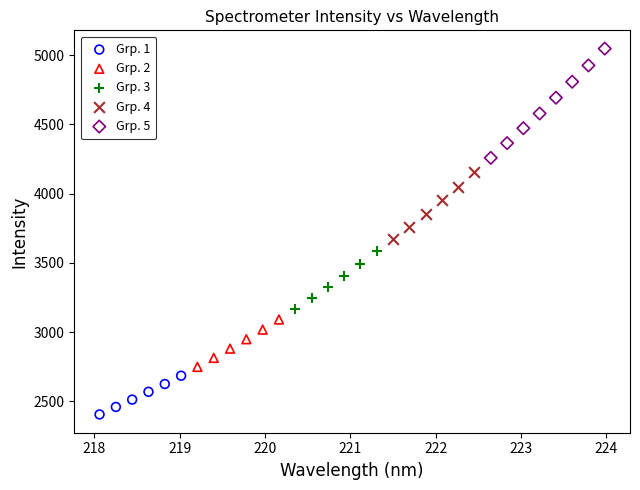

Which series reaches the minimum Y coordinate?

Grp. 1